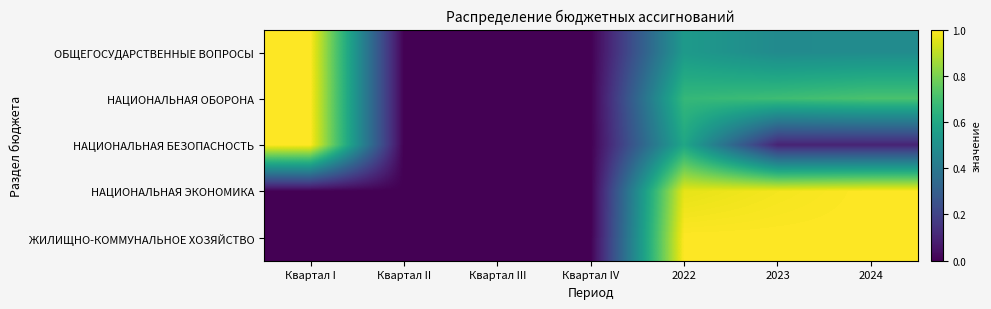

At how many categories does at least one series exceed 0?

4